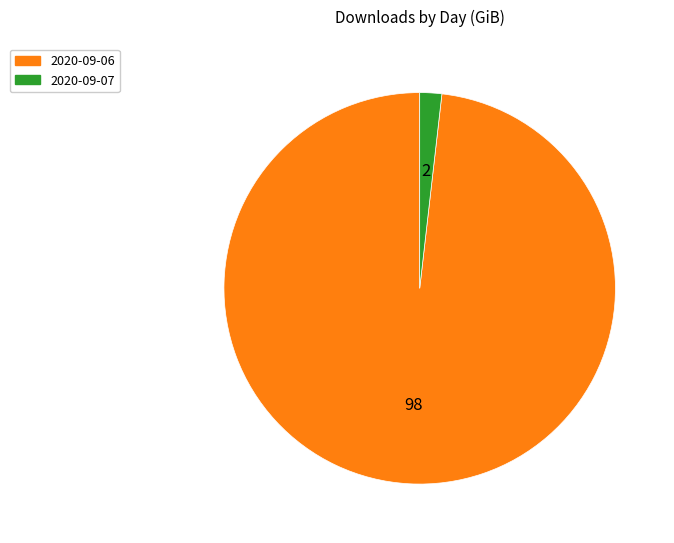

Do 2020-09-06 and 2020-09-07 together represent more than half of the pie?

Yes